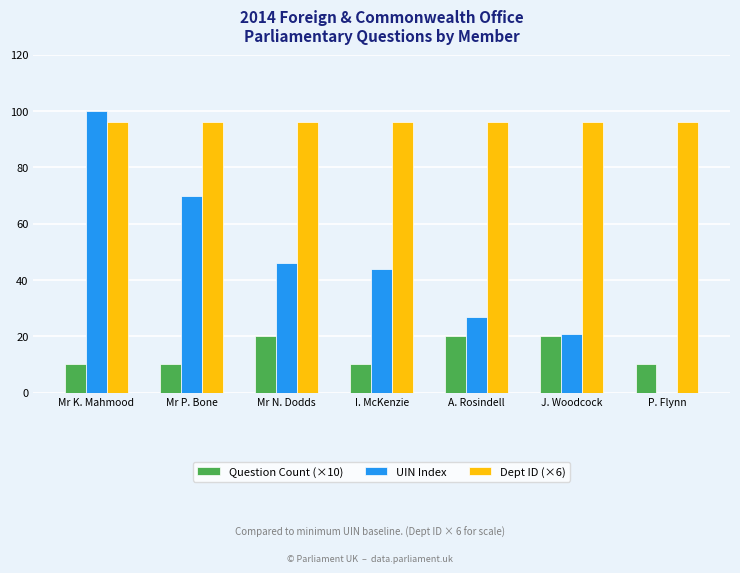

Which series has the largest total across all categories?

Dept ID (×6)